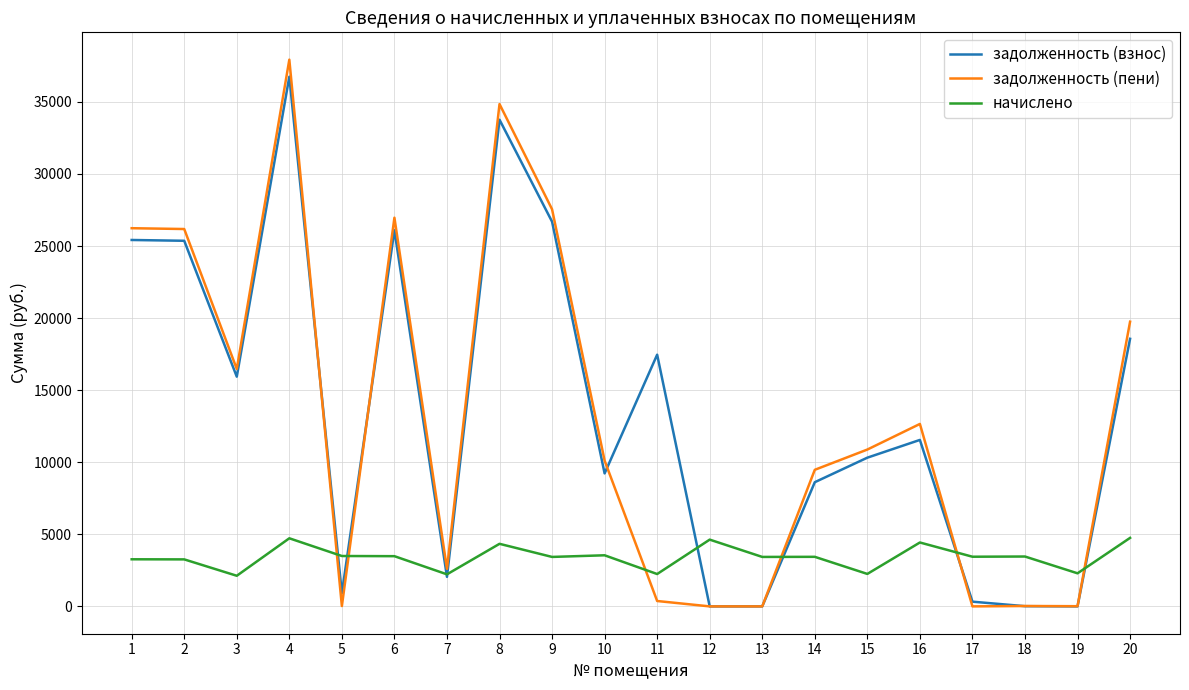

What are all the series names shown in the legend?

задолженность (взнос), задолженность (пени), начислено